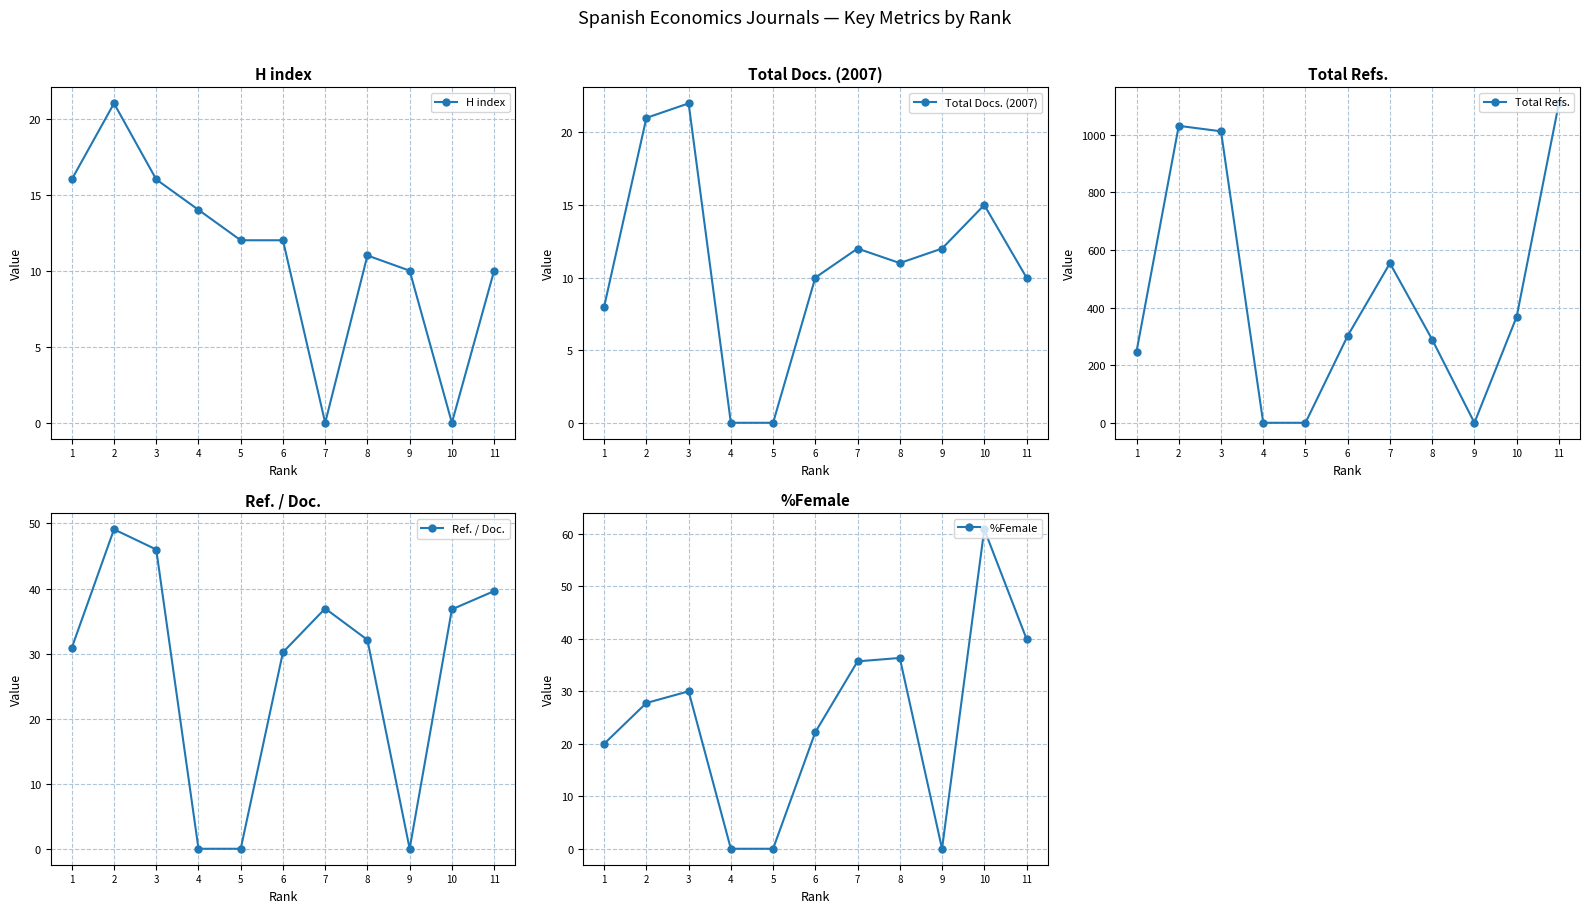

Which category has the lowest value across all series?

7